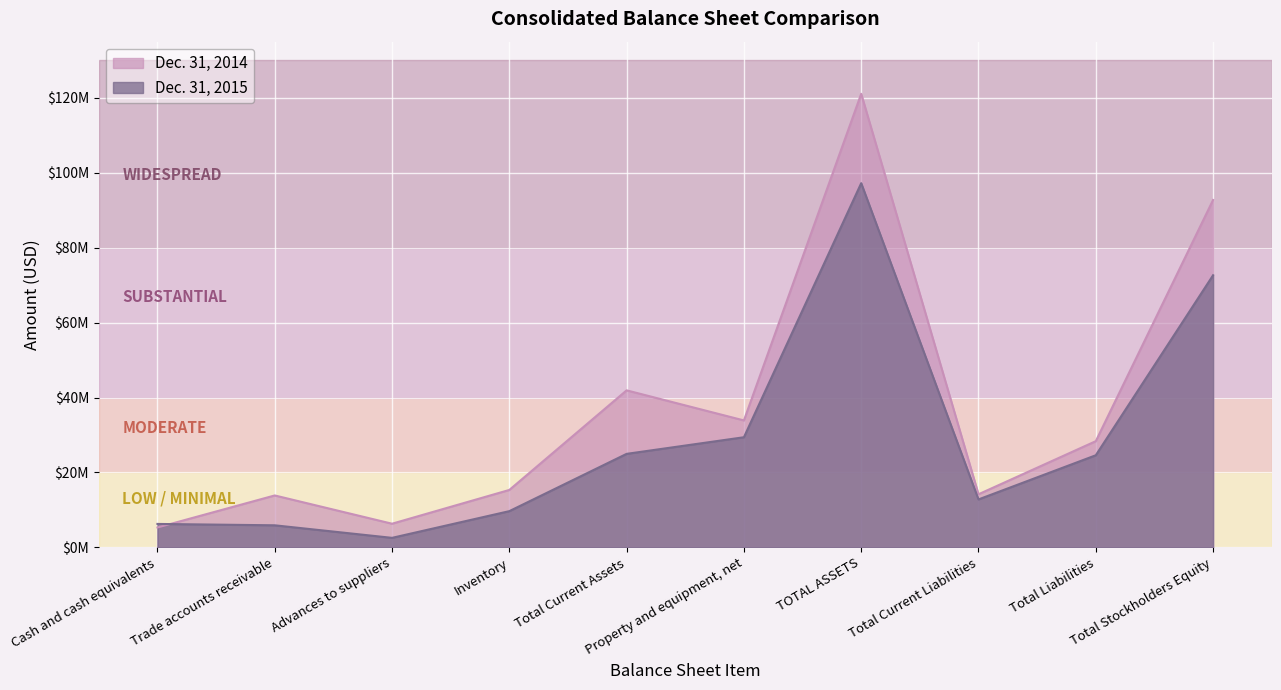

Between Advances to suppliers and Total Current Liabilities, which series saw the biggest shift?

Dec. 31, 2015